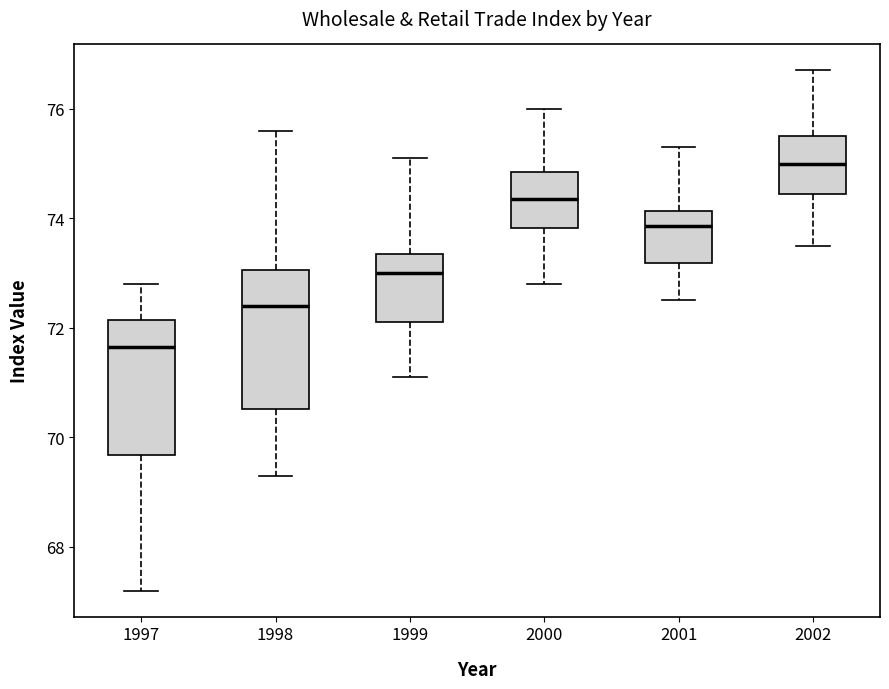

Where is the lower edge of the box at x = 1998 on the y-axis? The values are not printed on the chart, so give them approximately, as read against the axis.

70.6